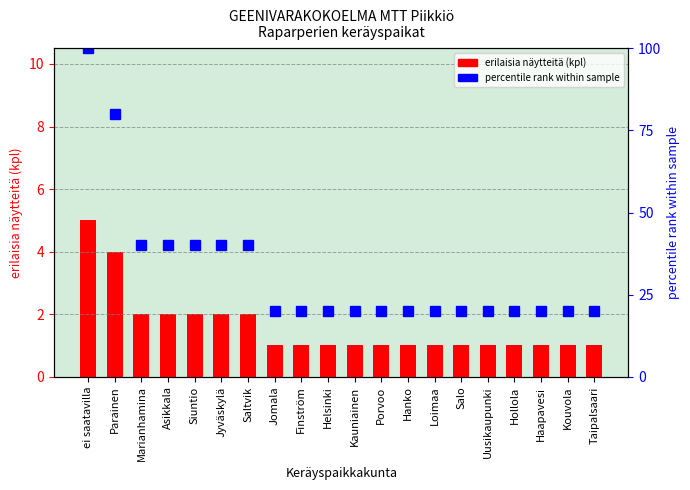

What is the difference between the second highest and second lowest values?

3